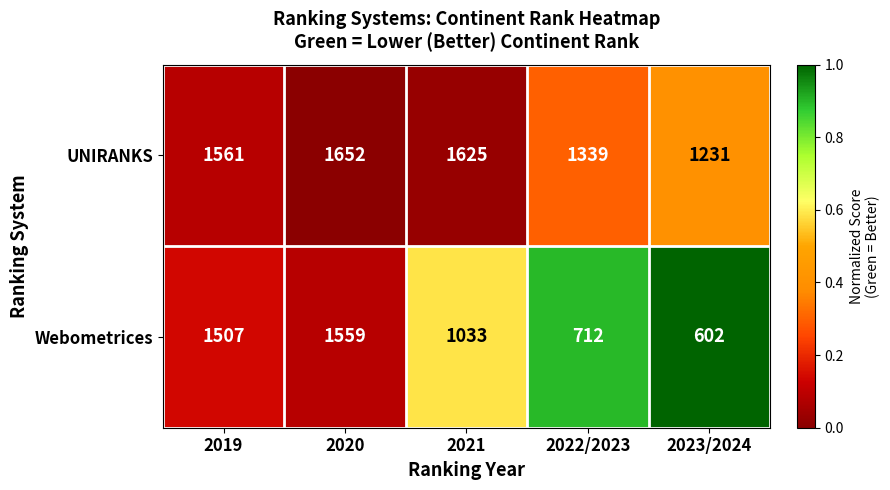

At 2021, list the series in order from smallest to largest.

Webometrices, UNIRANKS